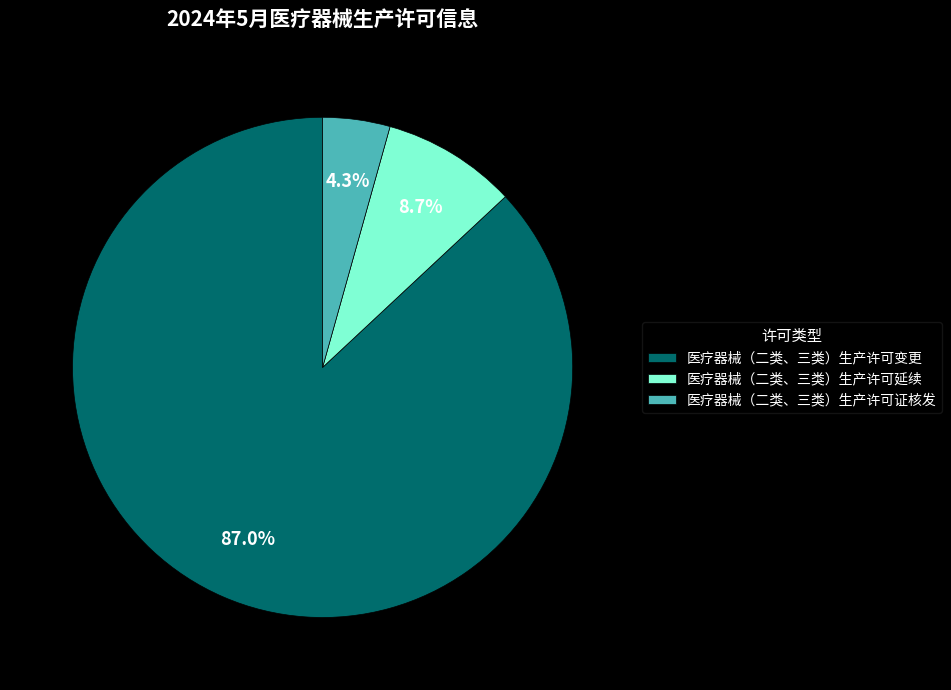

To the nearest percent, what is the difference between the 医疗器械（二类、三类）生产许可延续 and 医疗器械（二类、三类）生产许可证核发 slice percentages?

4%